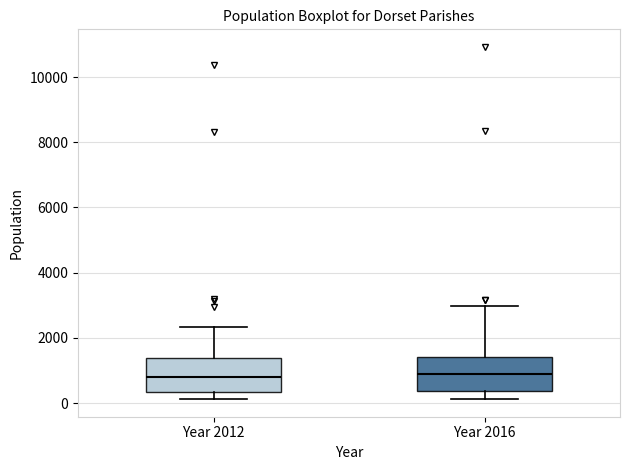

Reading left to right, read every box against the y-axis: the position of its median line, the range the box covers, and the ends of its whiskers. The values are not printed on the chart, so give them approximately, as read against the axis.

Year 2012: median 800, box 400 to 1400, whiskers 200 to 2400
Year 2016: median 800, box 400 to 1400, whiskers 200 to 3000